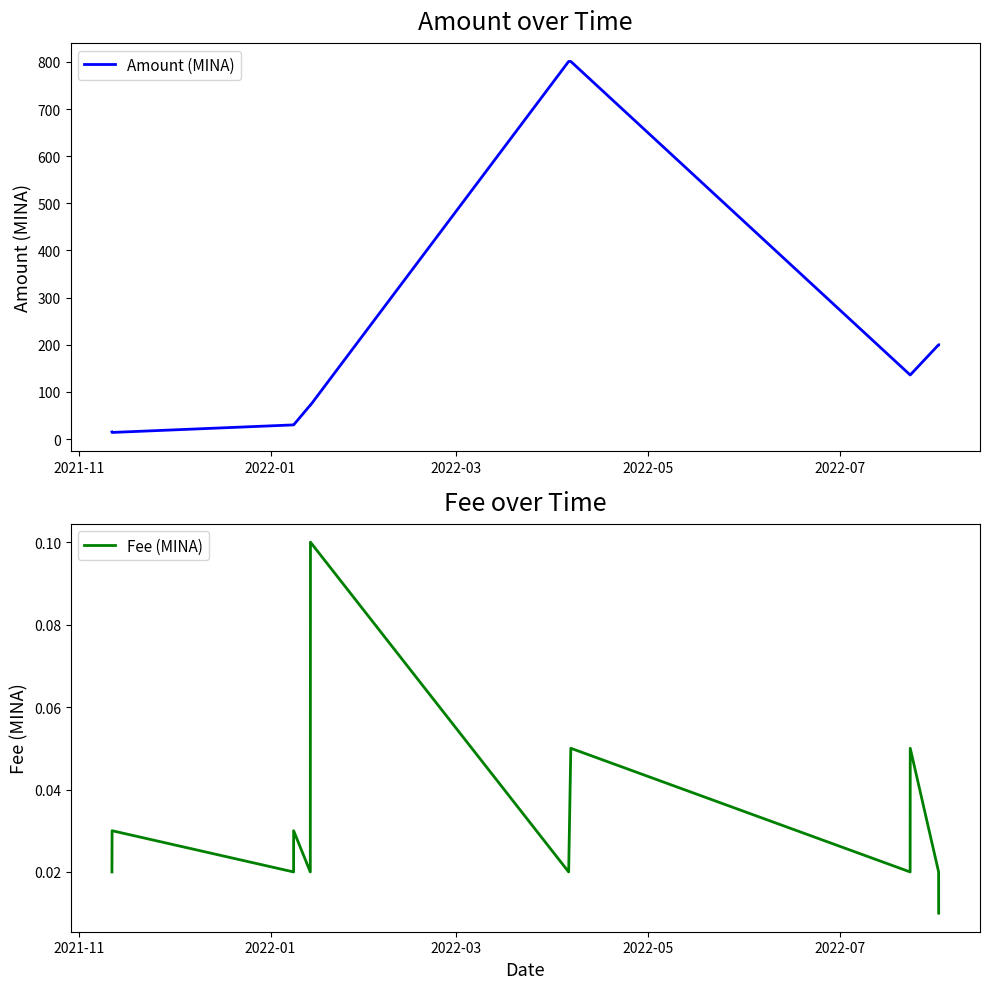

Is this an area chart (filled region under the line)?

No